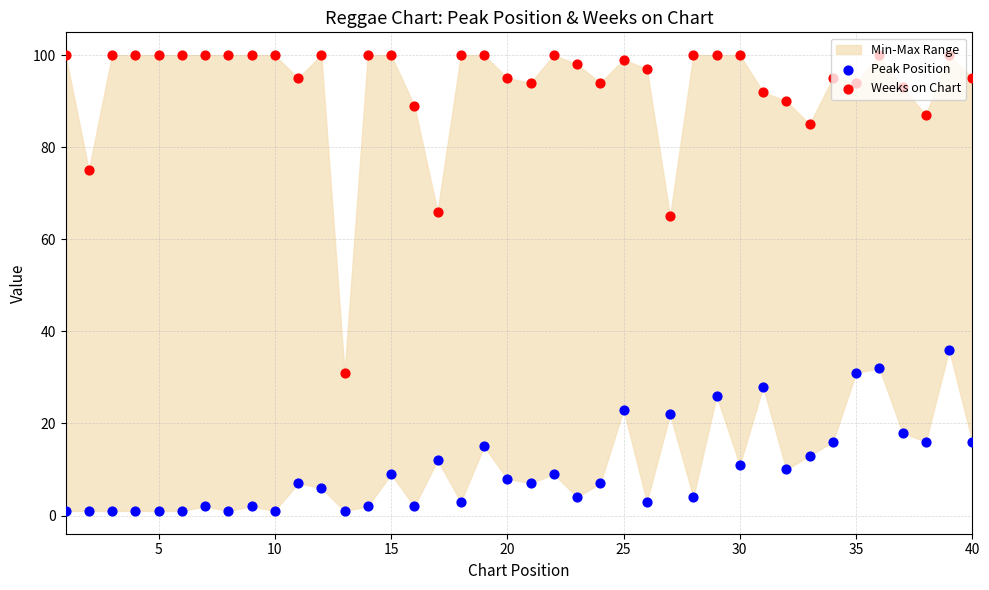

Which series contains the highest Y value?

Weeks on Chart